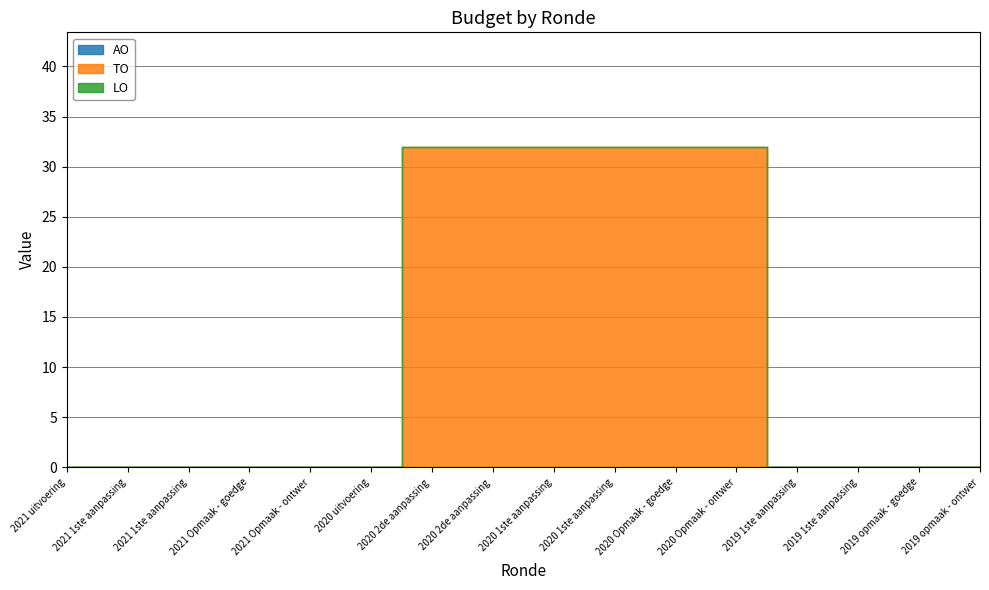

Which series has the largest total across all categories?

TO